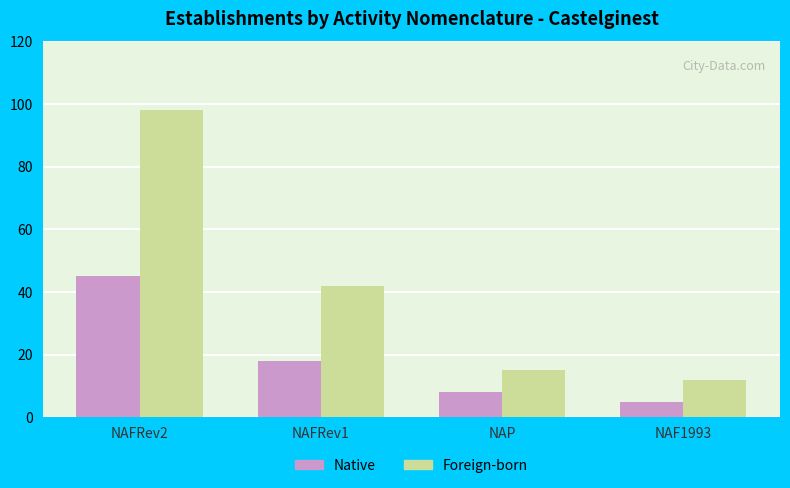

Reading left to right, transcribe all the data shown in this chart.

Native: 45	18	8	5
Foreign-born: 98	42	15	12